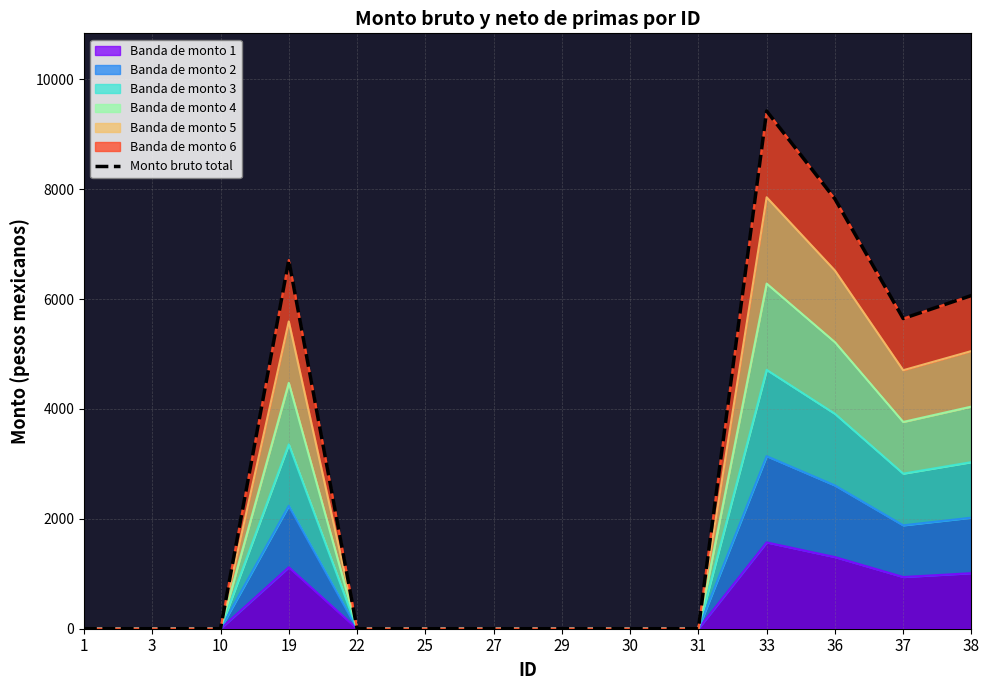

Reading left to right, transcribe all the data shown in this chart.

0	0	0	6713	0	0	0	0	0	0	9425	7825	5647	6066